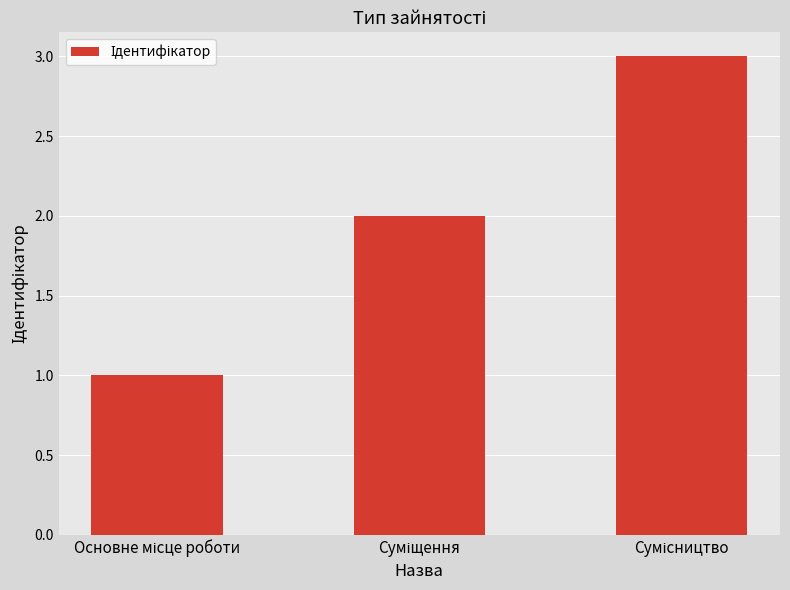

What is the greatest value displayed?

3